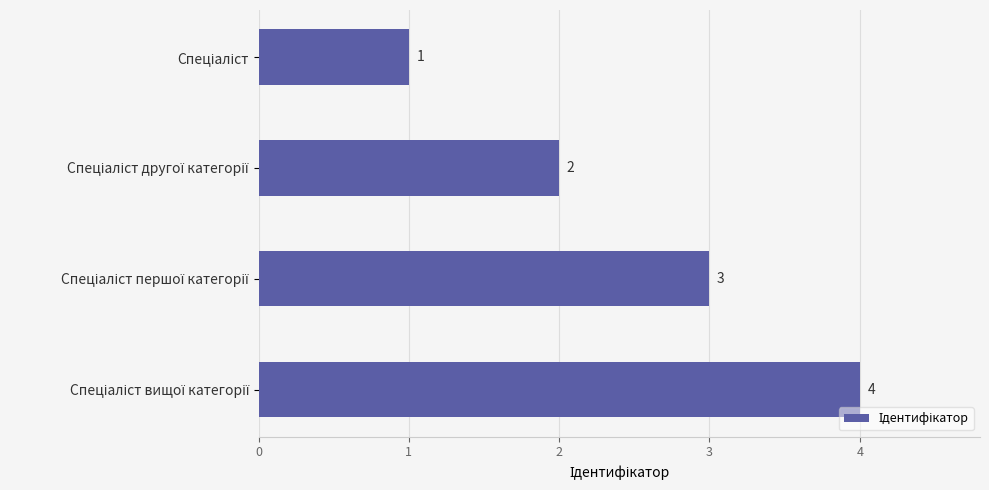

What is the smallest value displayed?

1